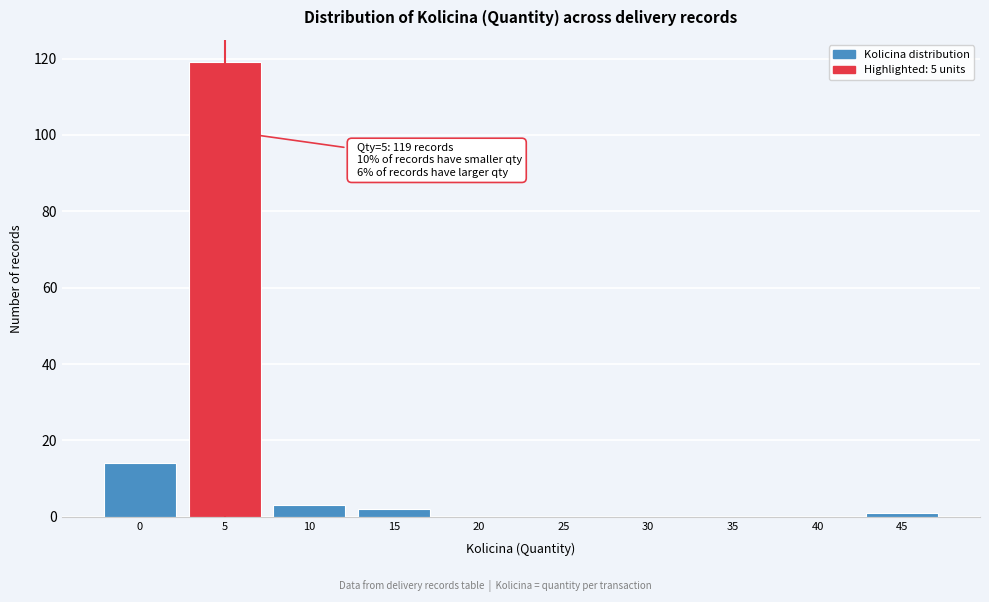

Reading left to right, list all the values displayed in this chart.

0=14	5=119	10=3	15=2	20=0	25=0	30=0	35=0	40=0	45=1